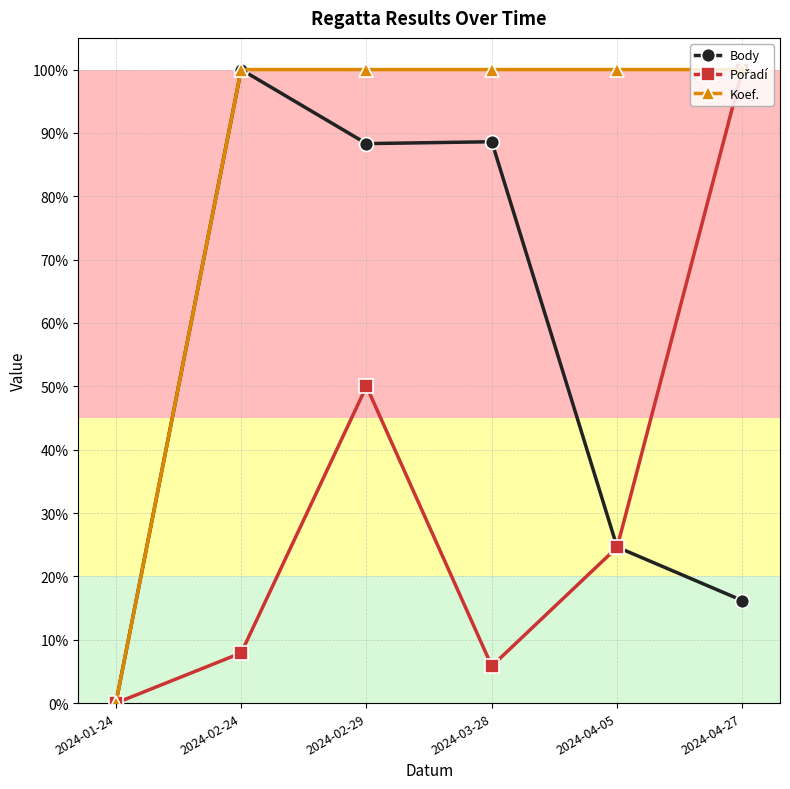

What is the sum of all Koef. values?

5.0